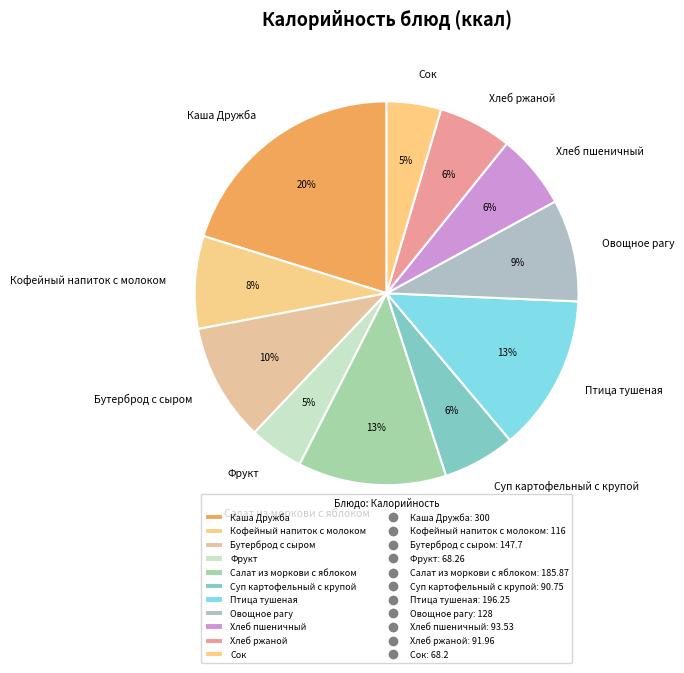

How many segments does this pie chart have?

11